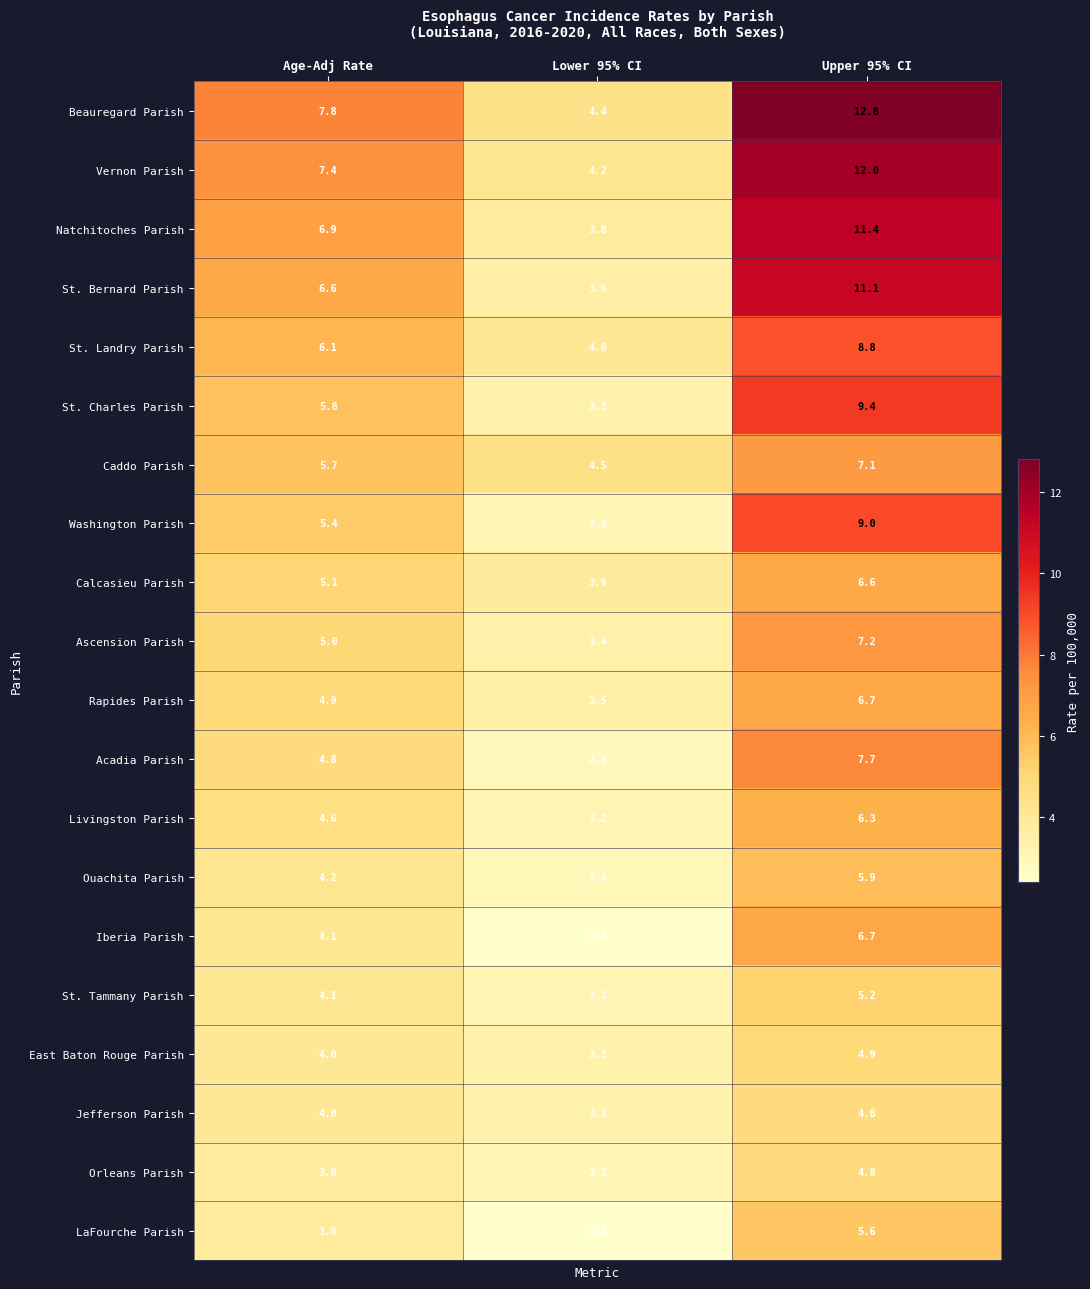

The Beauregard Parish series shows 19.4 at Upper 95% CI. True or false?

False